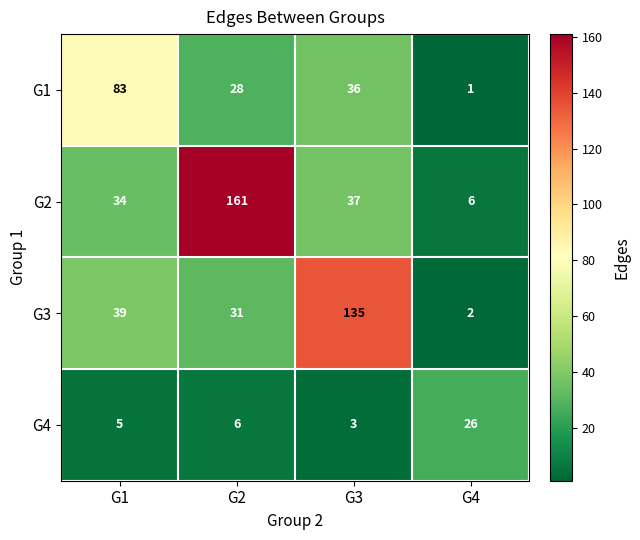

Which series has the widest spread of values?

G2